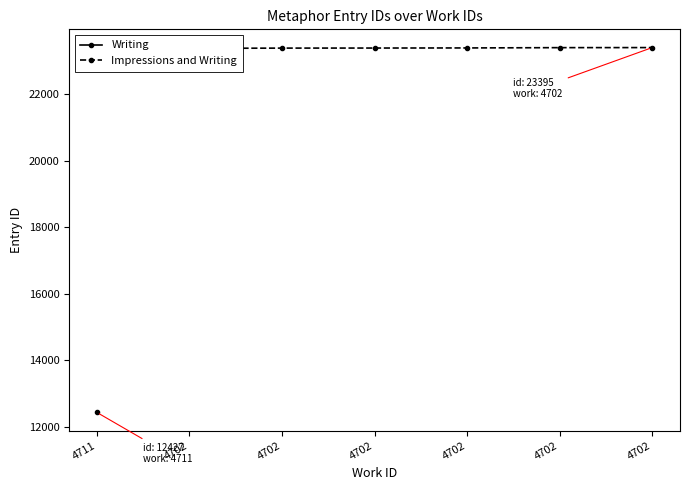

What is the ratio of the value at 4702 to the value at 4702?

1.0